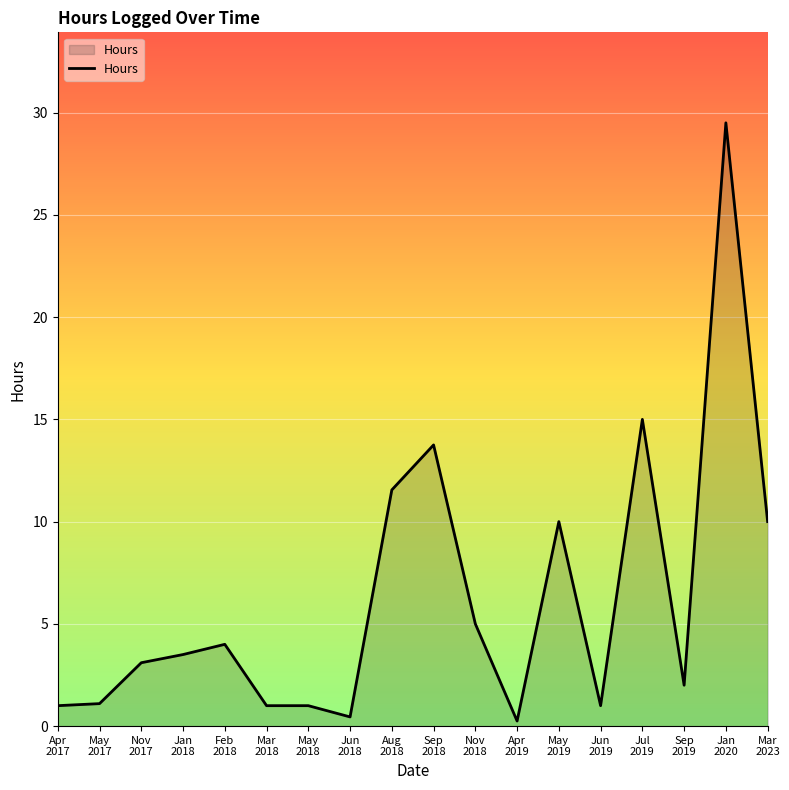

What is the maximum value shown in the chart?

29.5